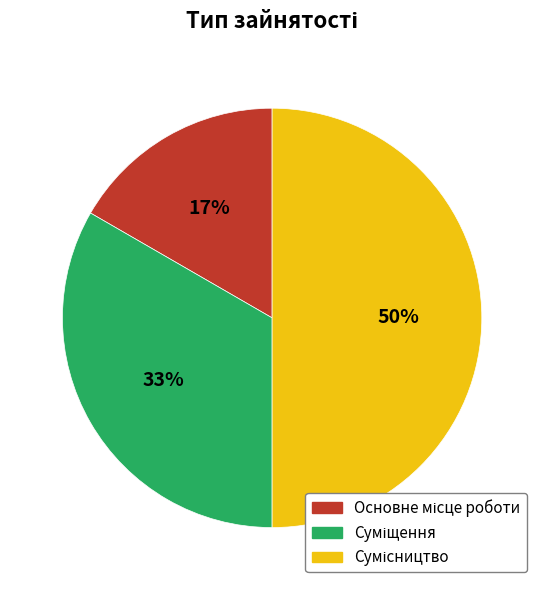

To the nearest percent, what is the difference between the largest and smallest slice percentages?

33%